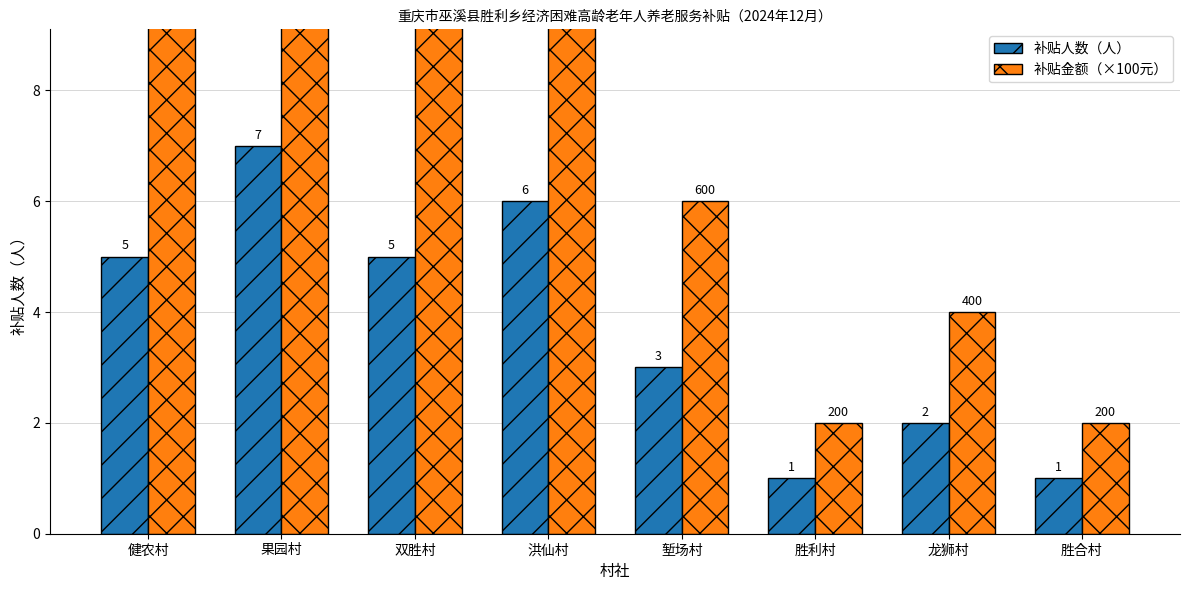

Reading left to right, transcribe all the data shown in this chart.

补贴人数（人）: 健农村=5	果园村=7	双胜村=5	洪仙村=6	堑场村=3	胜利村=1	龙狮村=2	胜合村=1
补贴金额（×100元）: 健农村=10	果园村=14	双胜村=10	洪仙村=12	堑场村=6	胜利村=2	龙狮村=4	胜合村=2